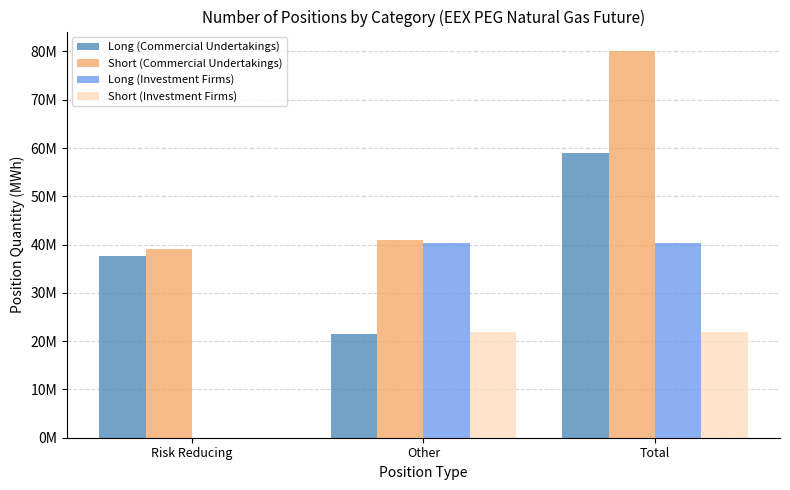

What is the label of the 3rd bar from the right?

Risk Reducing